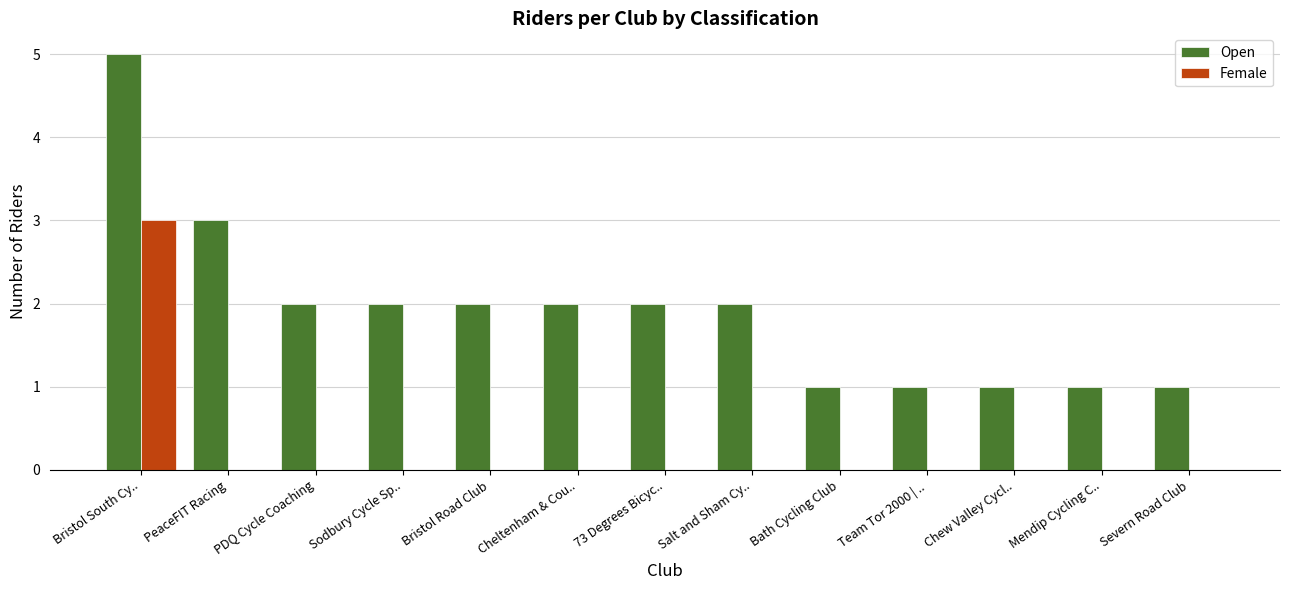

Between PeaceFIT Racing and Sodbury Cycle Sp.., which series saw the biggest shift?

Open